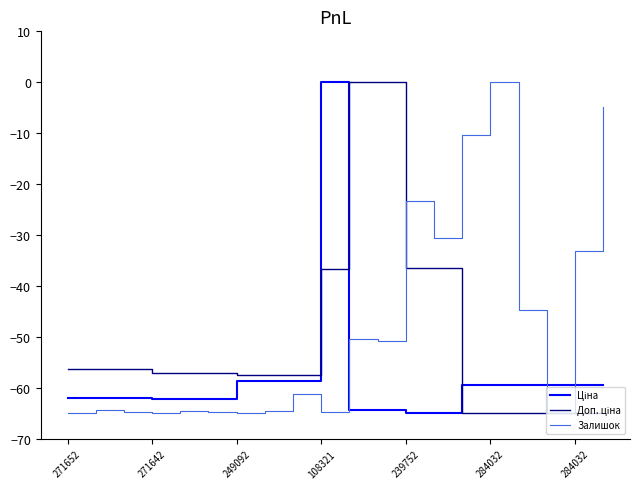

What is the smallest value displayed?

-65.0